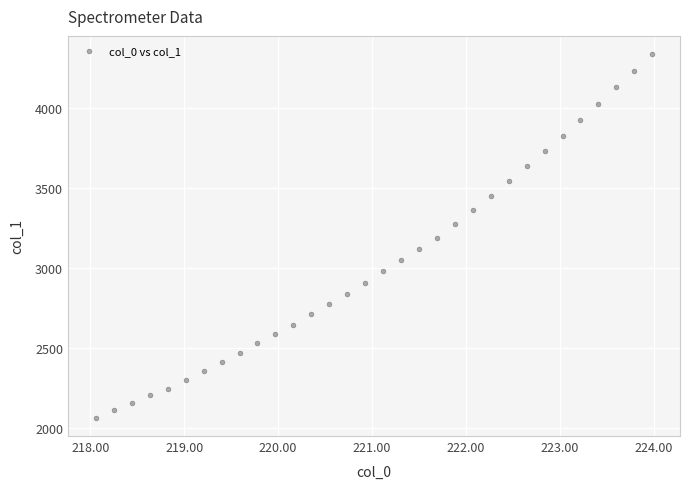

What is the range of Y values (max minus min)?

2271.2